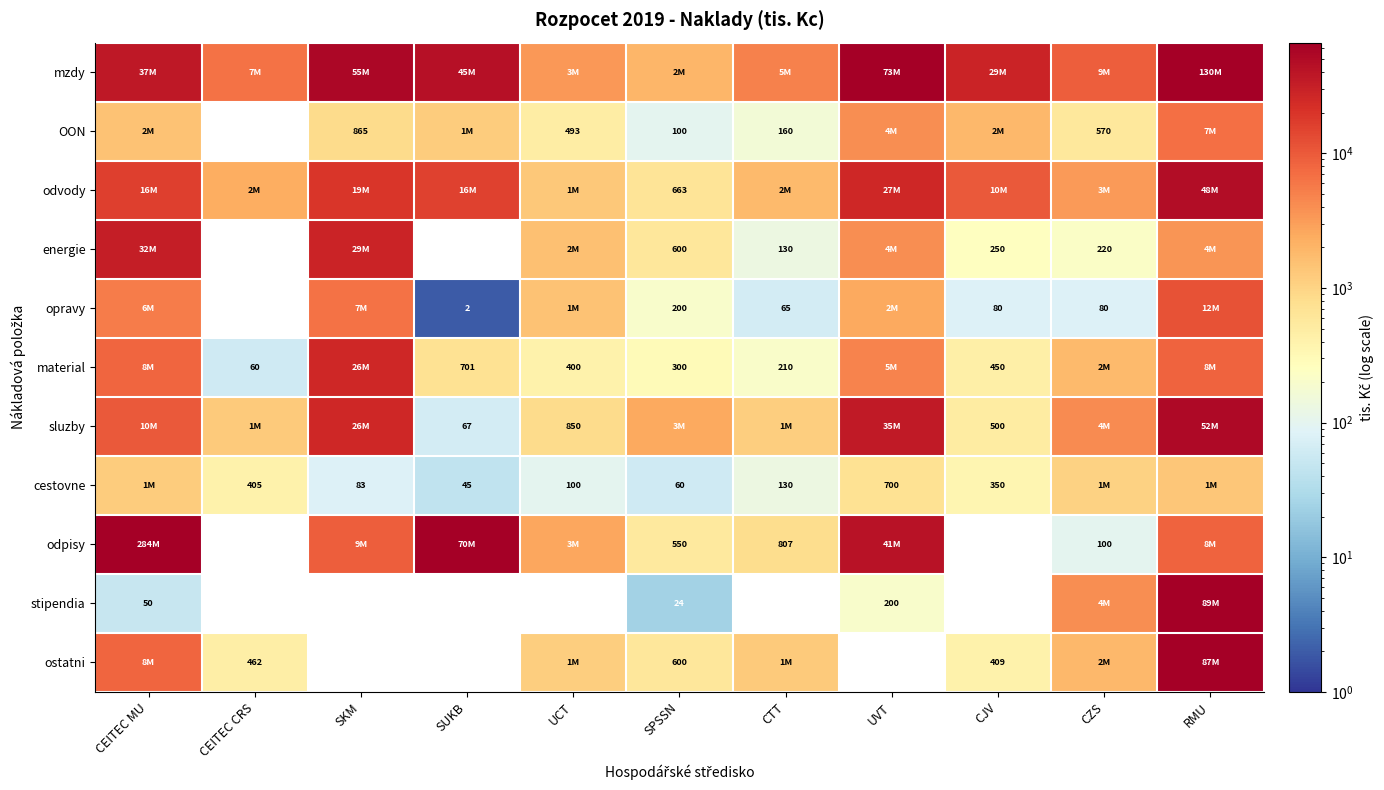

Is the value of cestovne at CEITEC CRS greater than the value of material at UCT?

Yes